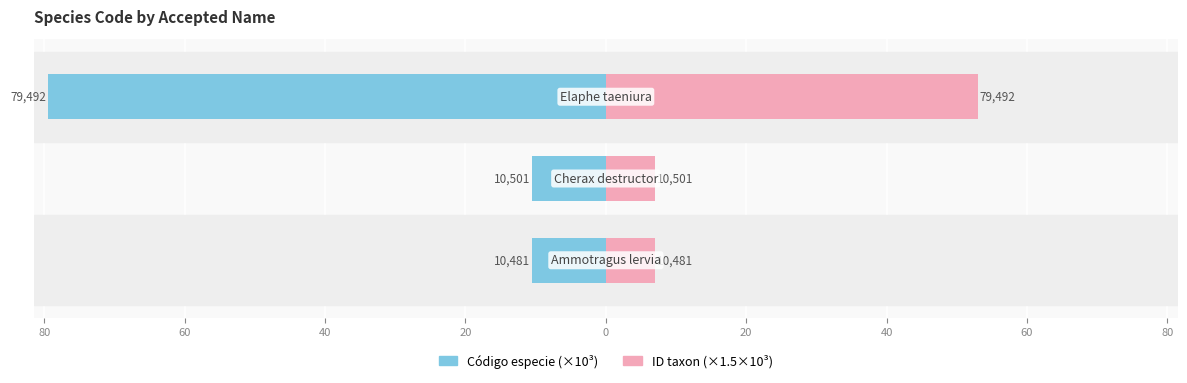

What is the difference between the Código especie (×10³) values at 60 and 80?

69.0